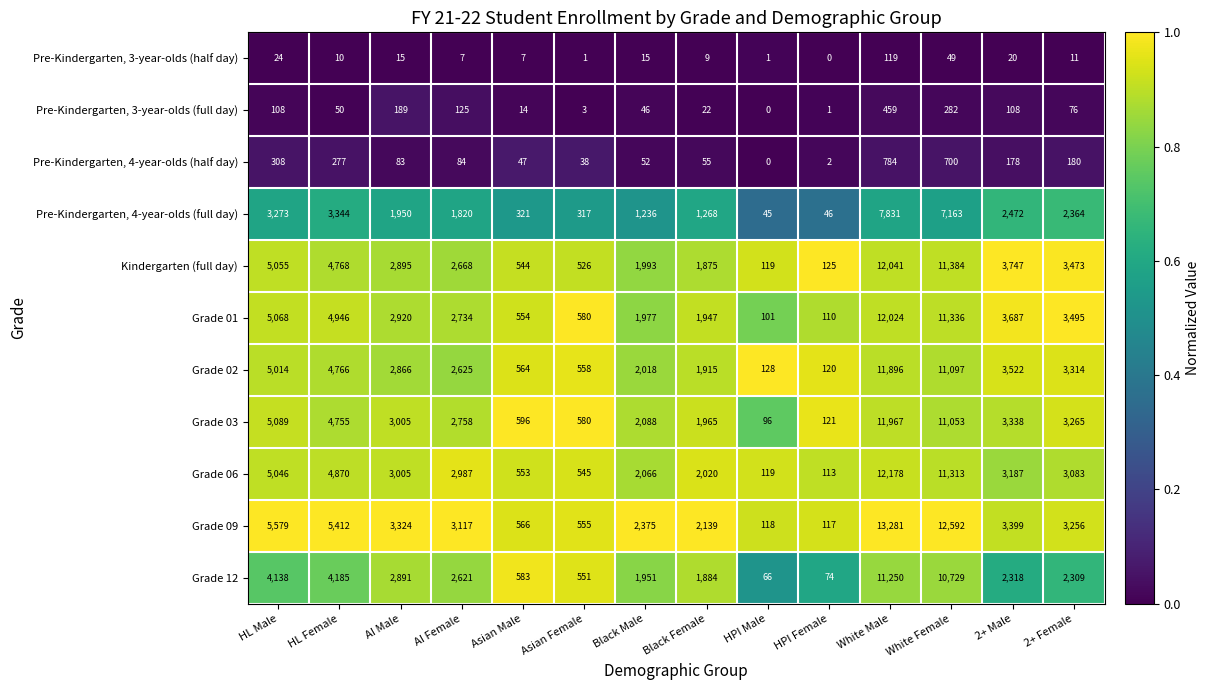

What is the average value of the Grade 06 series?

3649